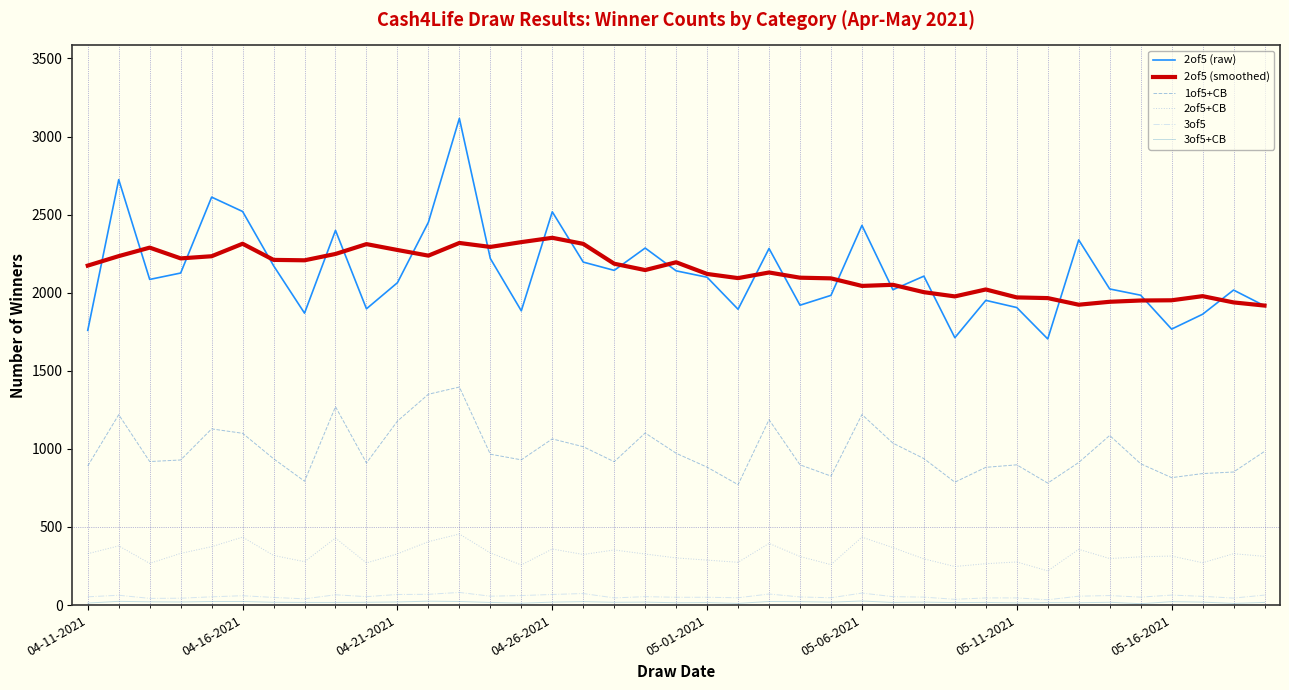

What is the minimum value for 1of5+CB?

771.0